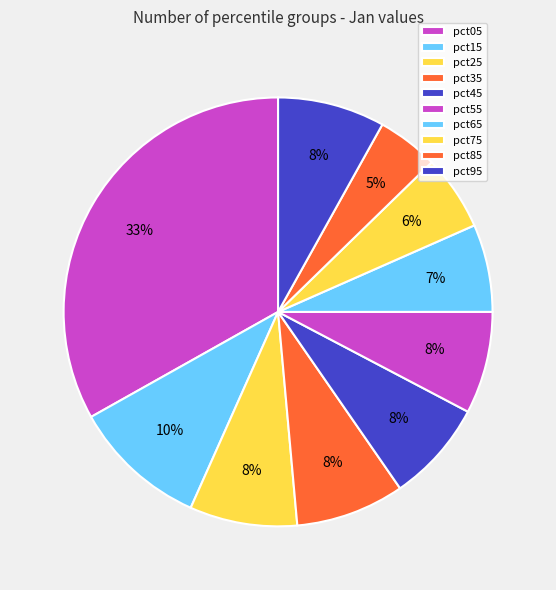

What is the change in value from pct75 to pct85?

-0.1